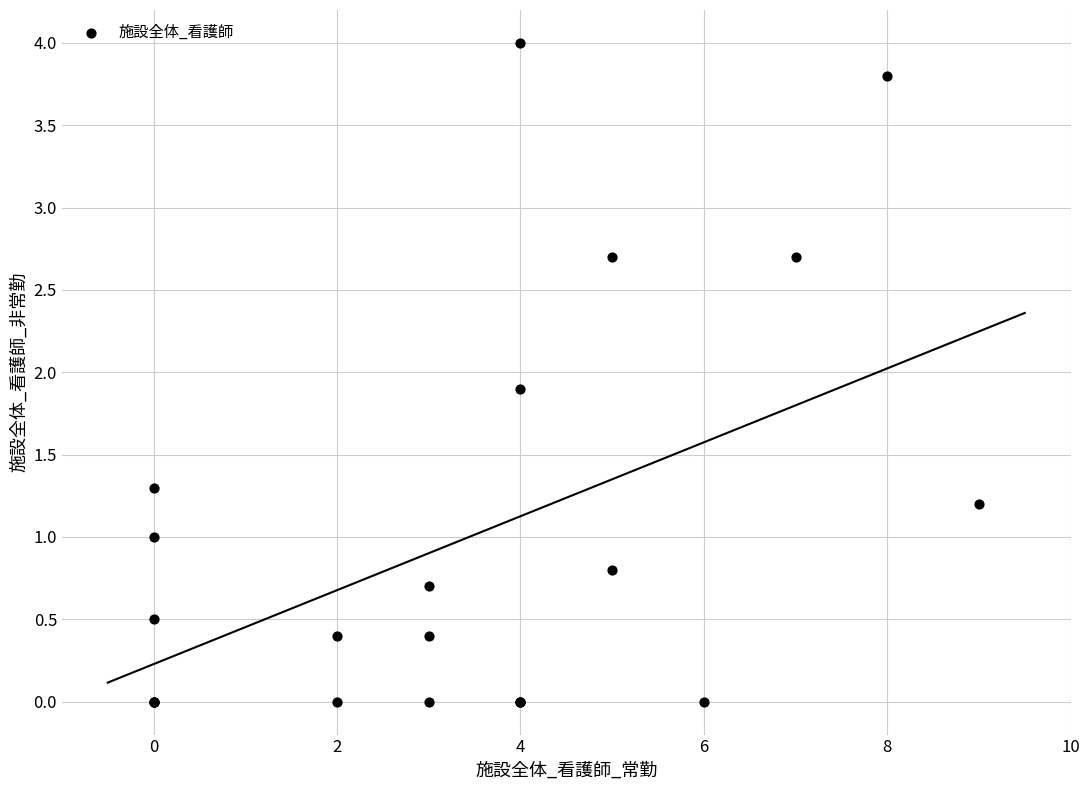

What Y value in the scatter plot is closest to 2?

1.9